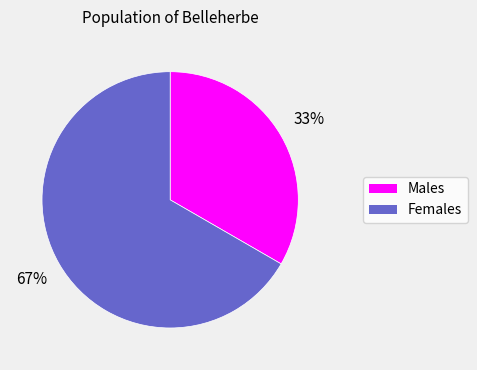

Which slice represents more than half of the pie?

Females